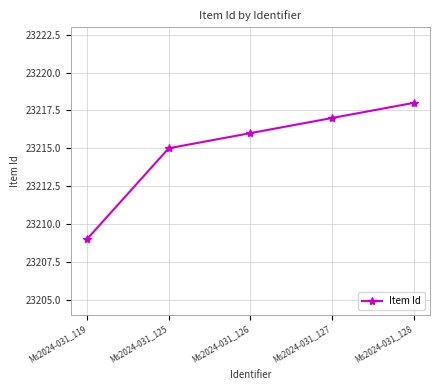

Which label corresponds to the largest value in the chart?

Ms2024-031_128